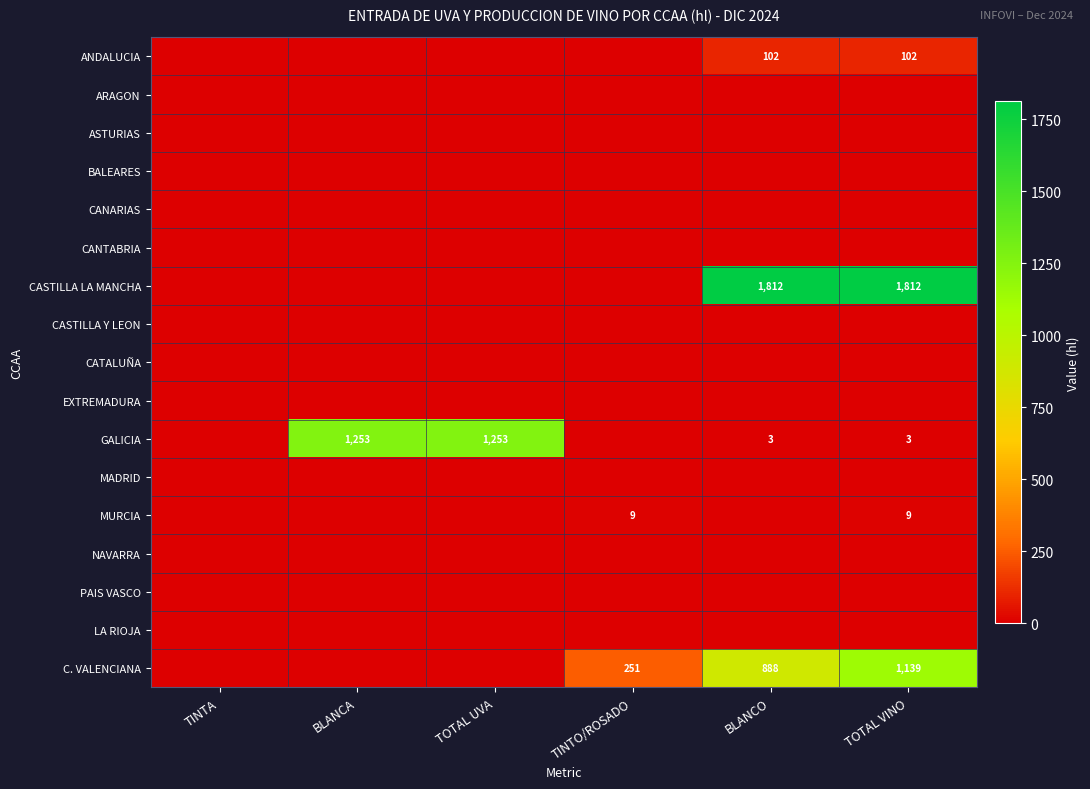

True or false: CASTILLA LA MANCHA has a value of 1812 at BLANCO.

True